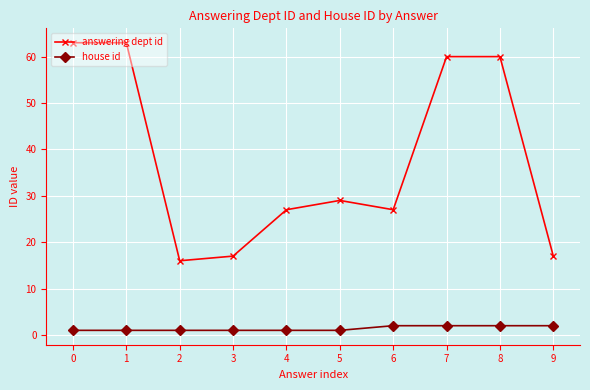

What are all the series names shown in the legend?

answering dept id, house id